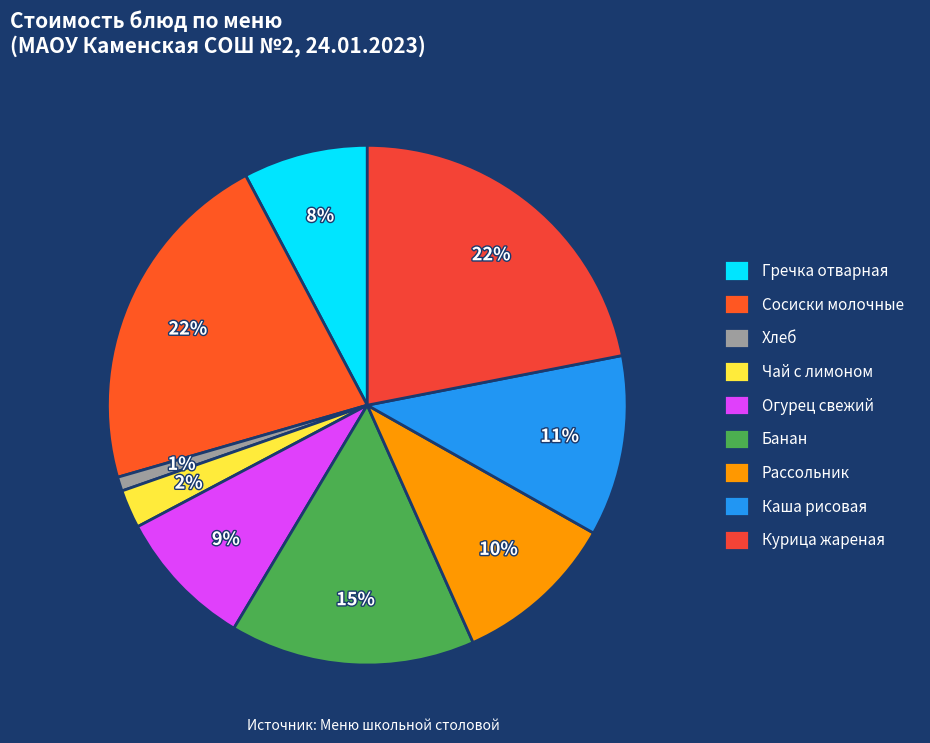

Rank the categories by value from lowest to highest.

Хлеб, Чай с лимоном, Гречка отварная, Огурец свежий, Рассольник, Каша рисовая, Банан, Сосиски молочные, Курица жареная